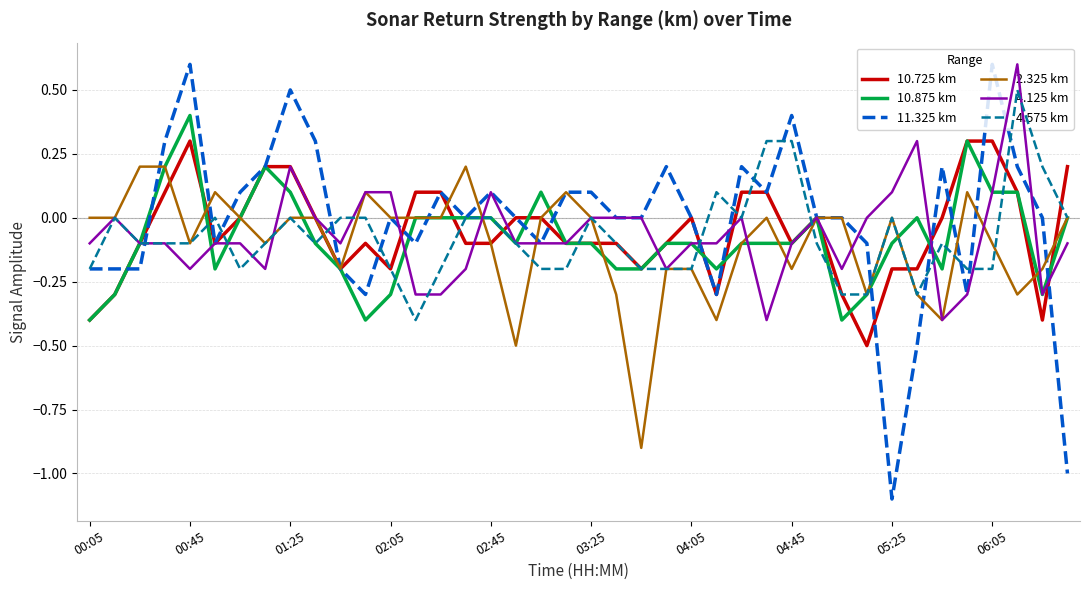

How many lines are shown in the chart?

6